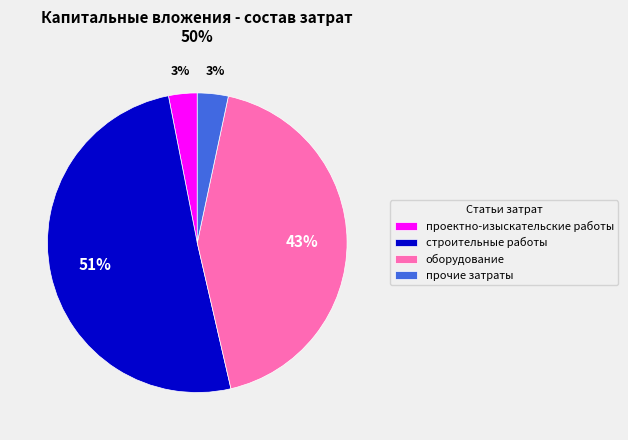

What is the largest slice in the pie chart?

строительные работы